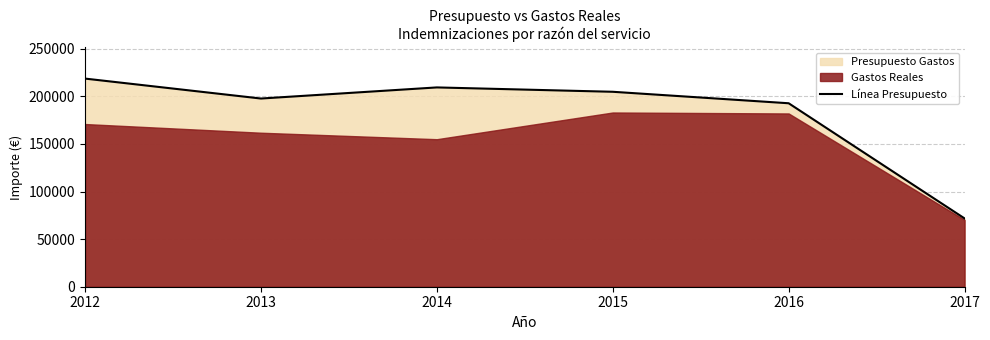

What is the maximum value shown in the chart?

218590.8